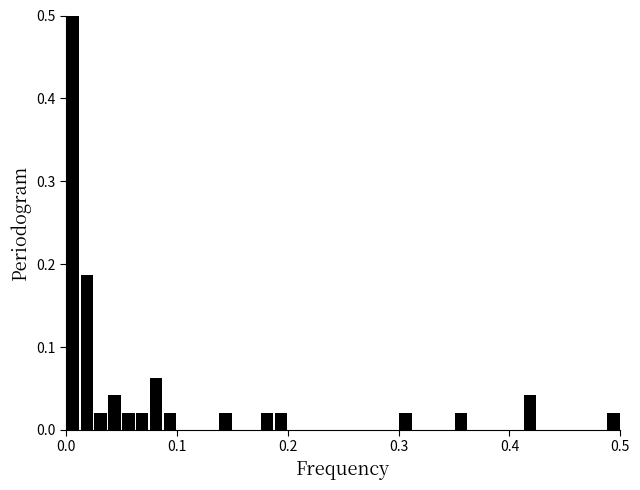

Read against the x-axis, roughly where is the centre of the tallest bar?

0.01